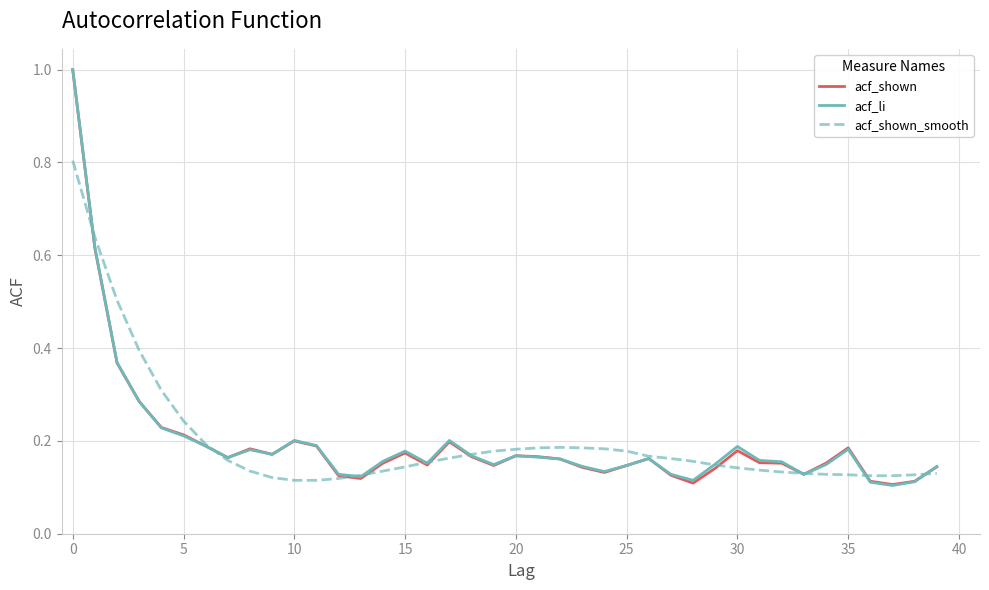

At how many categories does at least one series exceed 0?

40